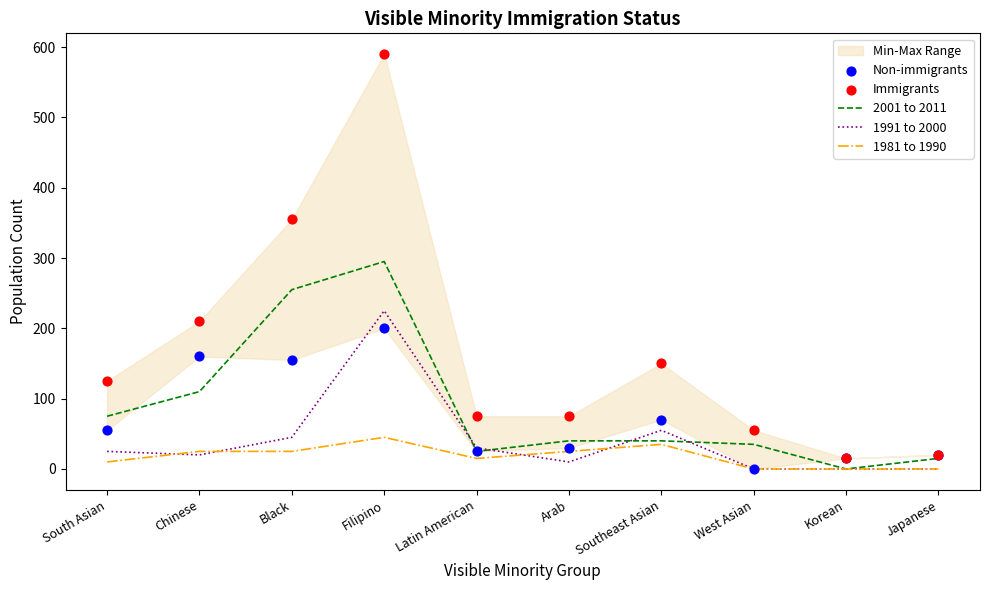

Is the value of Non-immigrants at Latin American greater than the value of Immigrants at Arab?

No